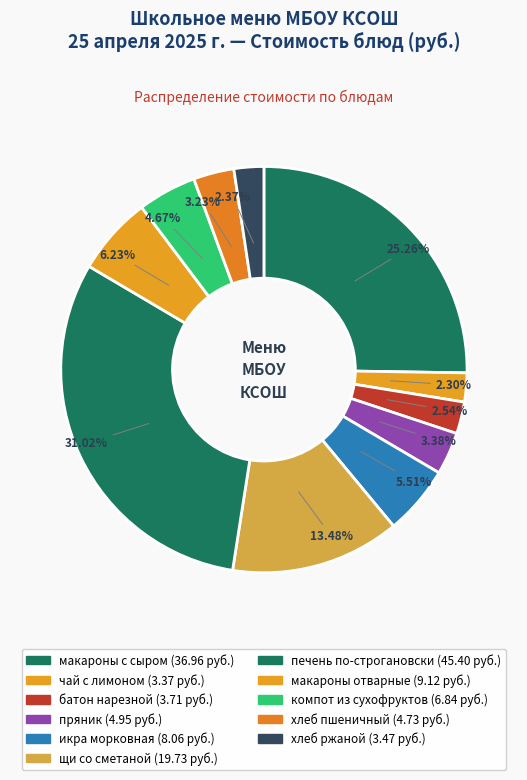

To the nearest percent, what is the difference between the largest and smallest slice percentages?

29%